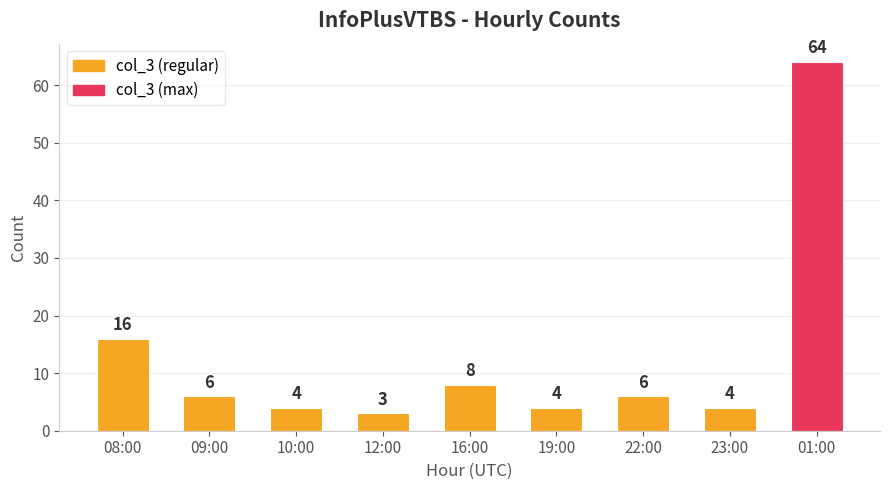

The value at 01:00 is 64. True or false?

True